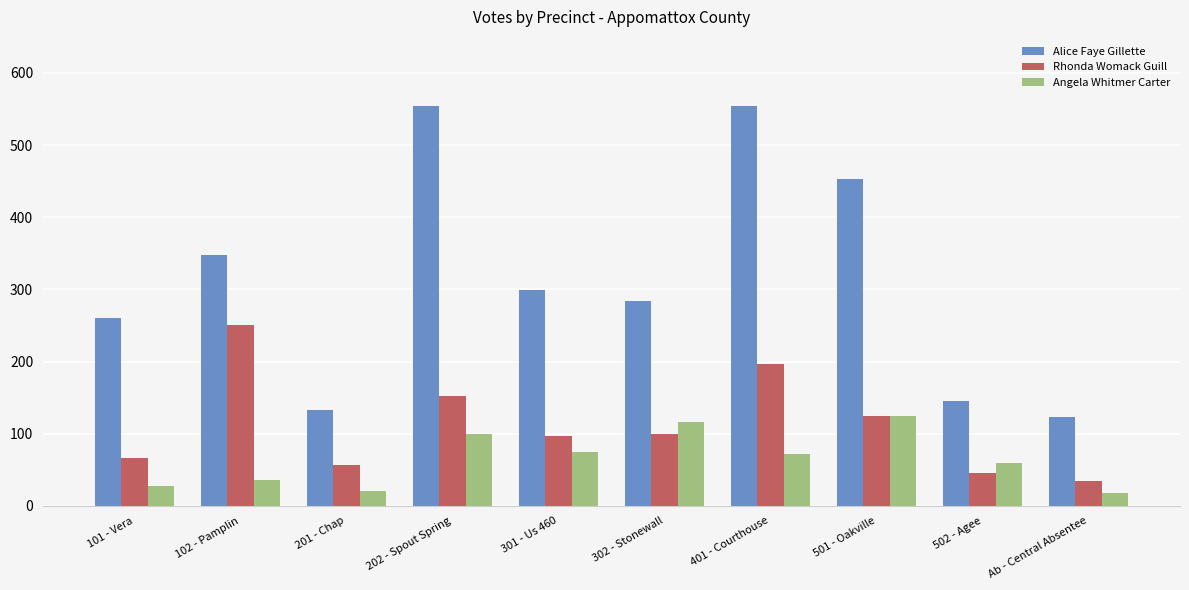

Is it true that Angela Whitmer Carter equals 59 at 502 - Agee?

True